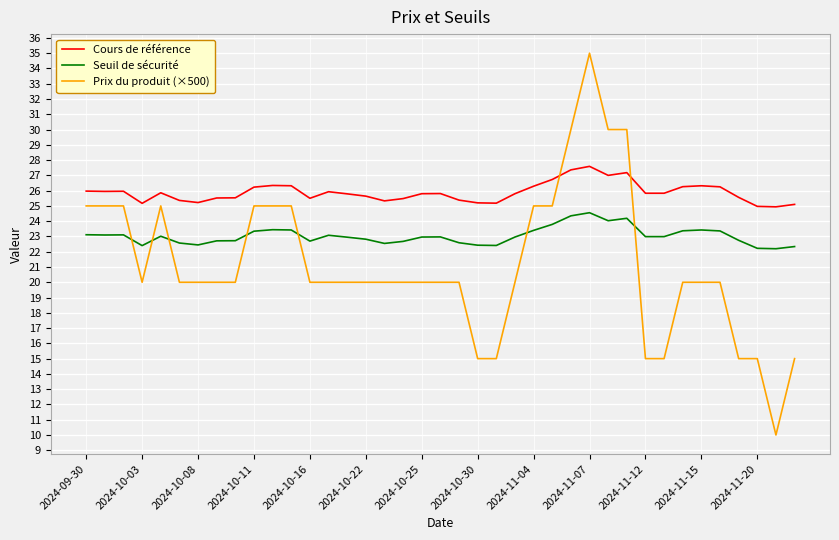

What is the maximum value shown in the chart?

35.0